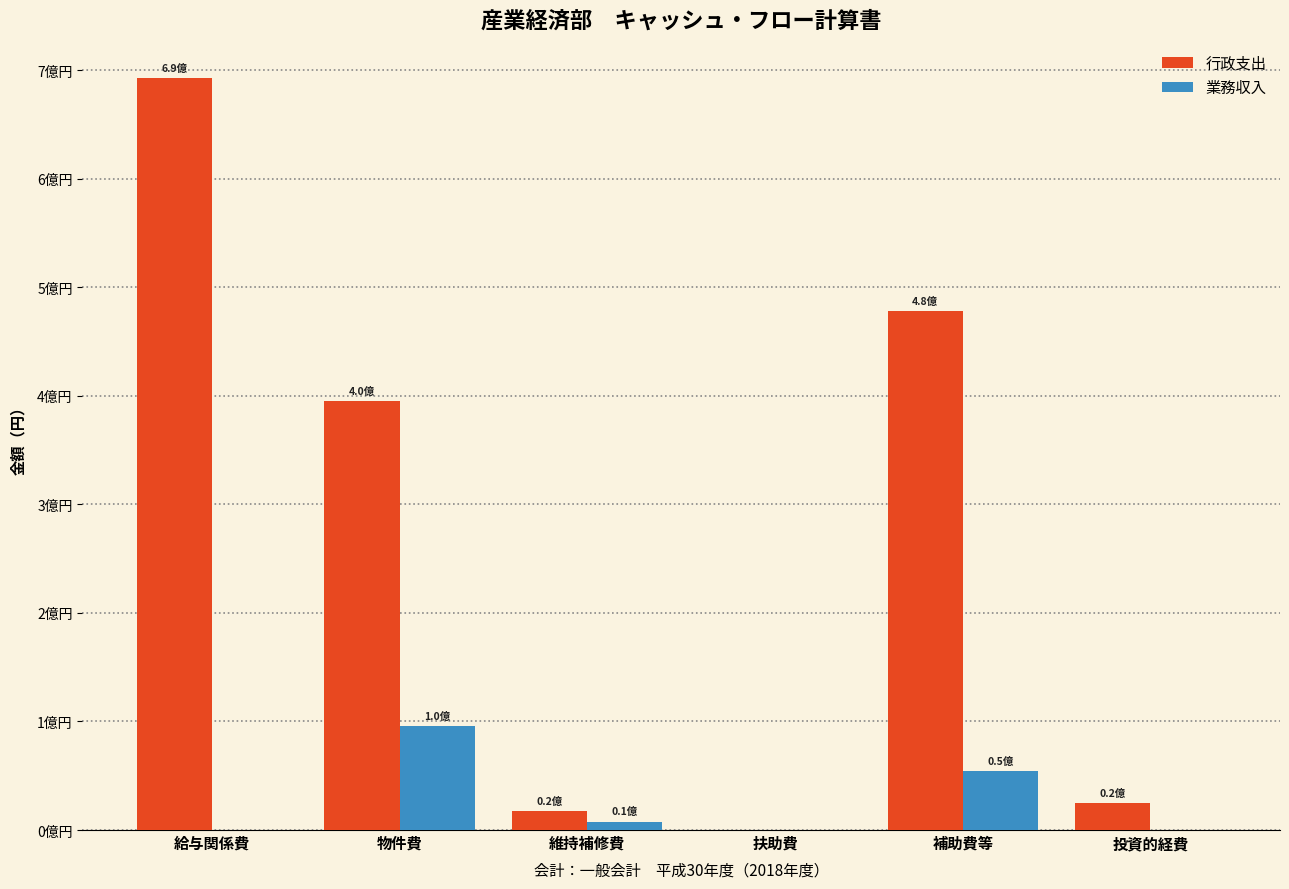

Which series has the largest total across all categories?

行政支出